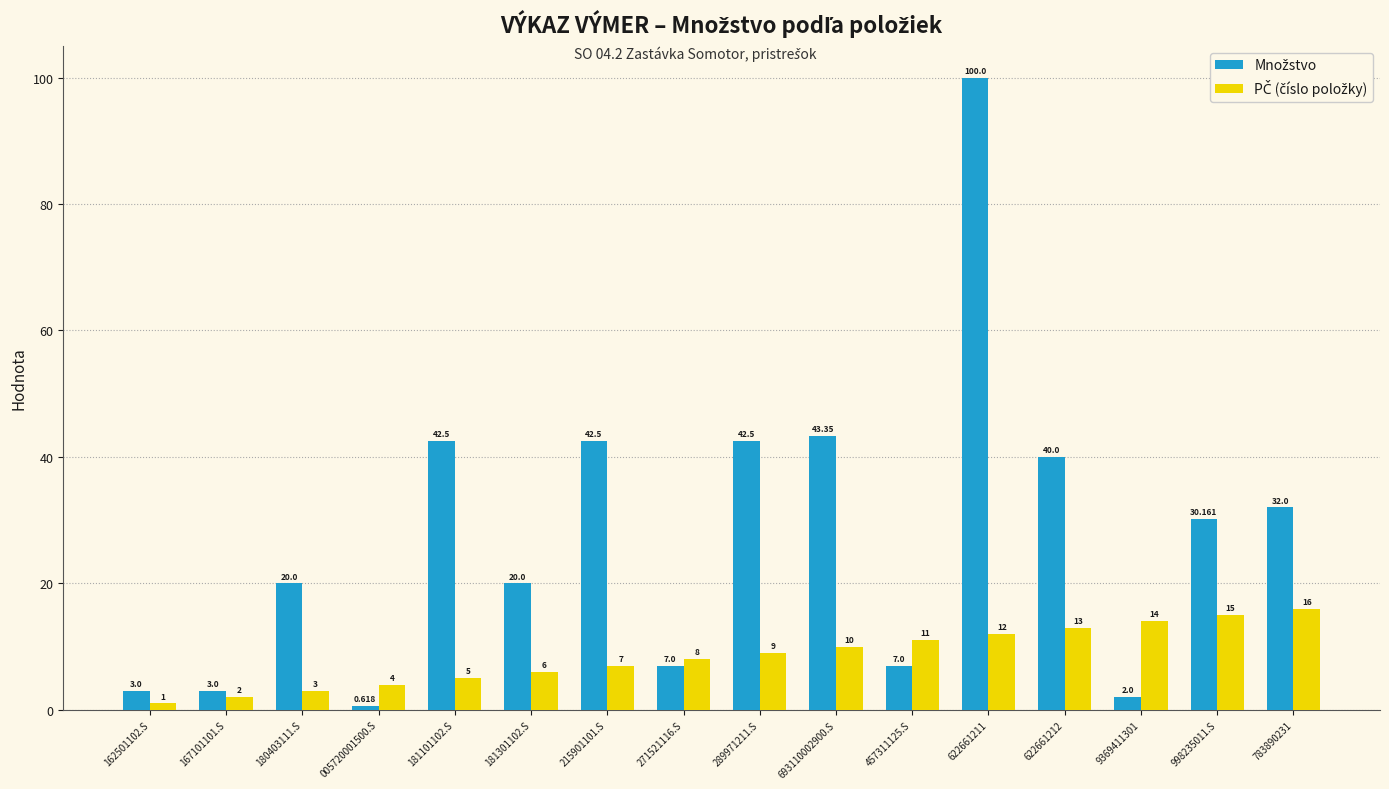

Does the chart contain any negative values?

No